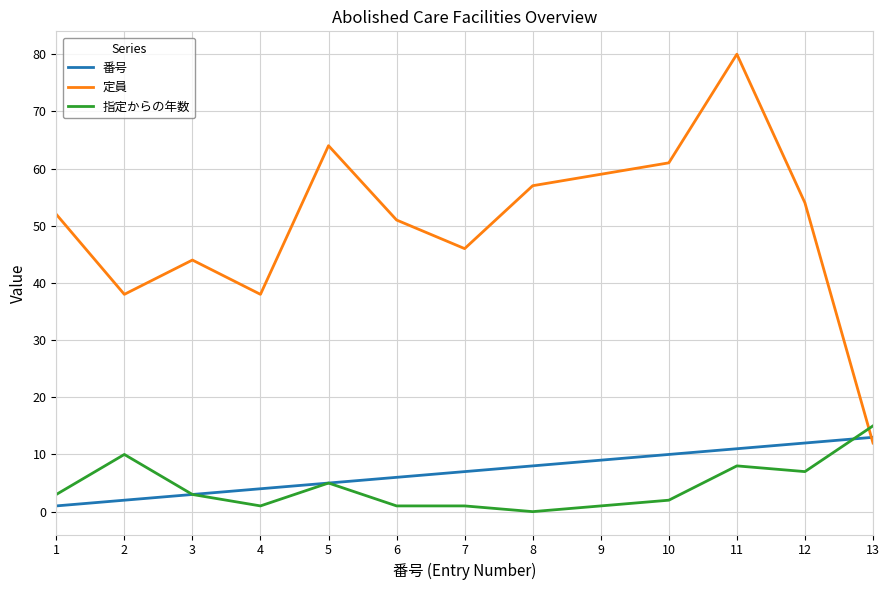

True or false: 番号 has a value of 3 at 13.

False